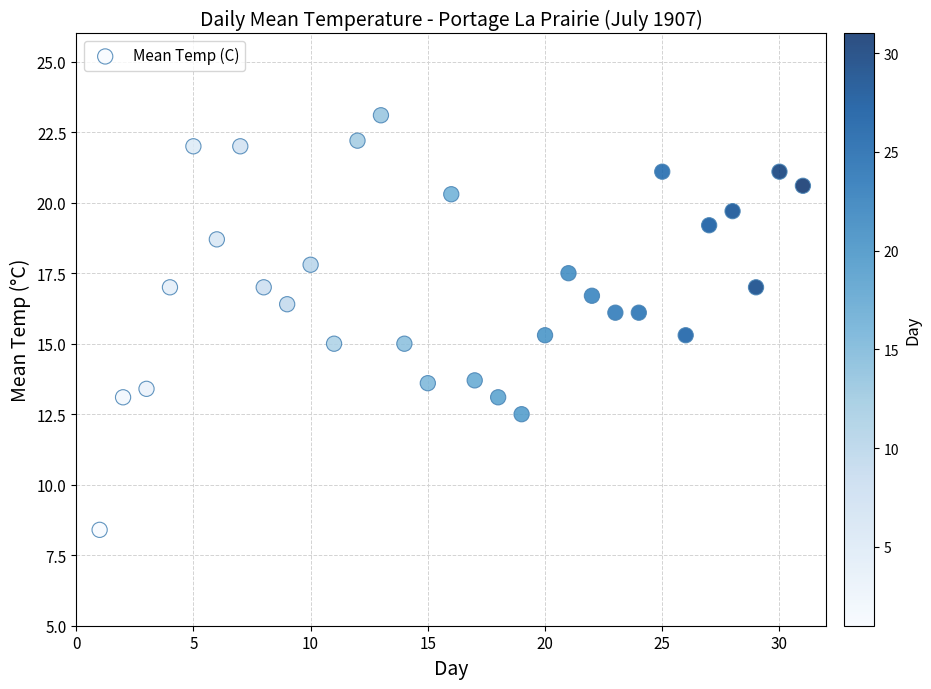

What is the range of Y values (max minus min)?

14.7